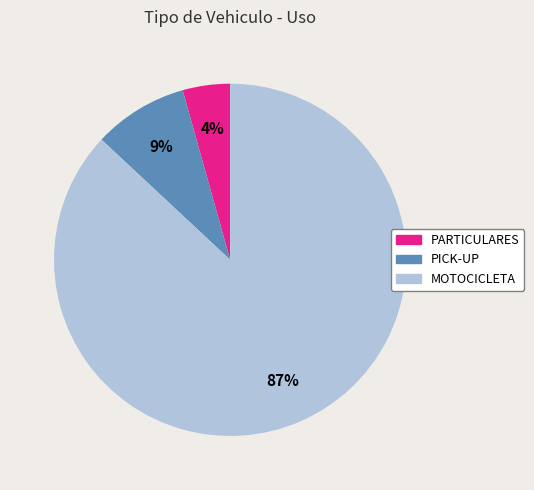

Between PARTICULARES and MOTOCICLETA, which is larger?

MOTOCICLETA